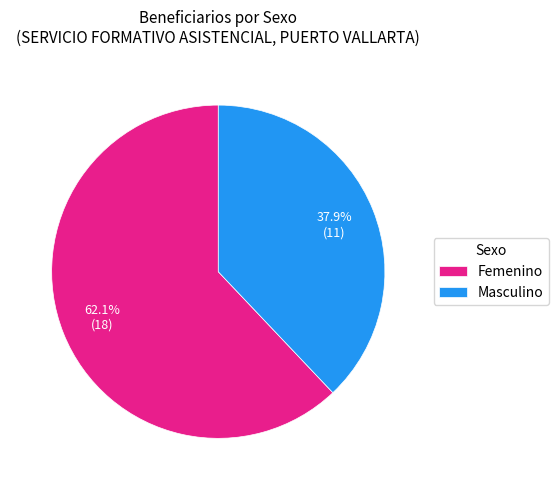

Does any single category account for the majority?

Yes